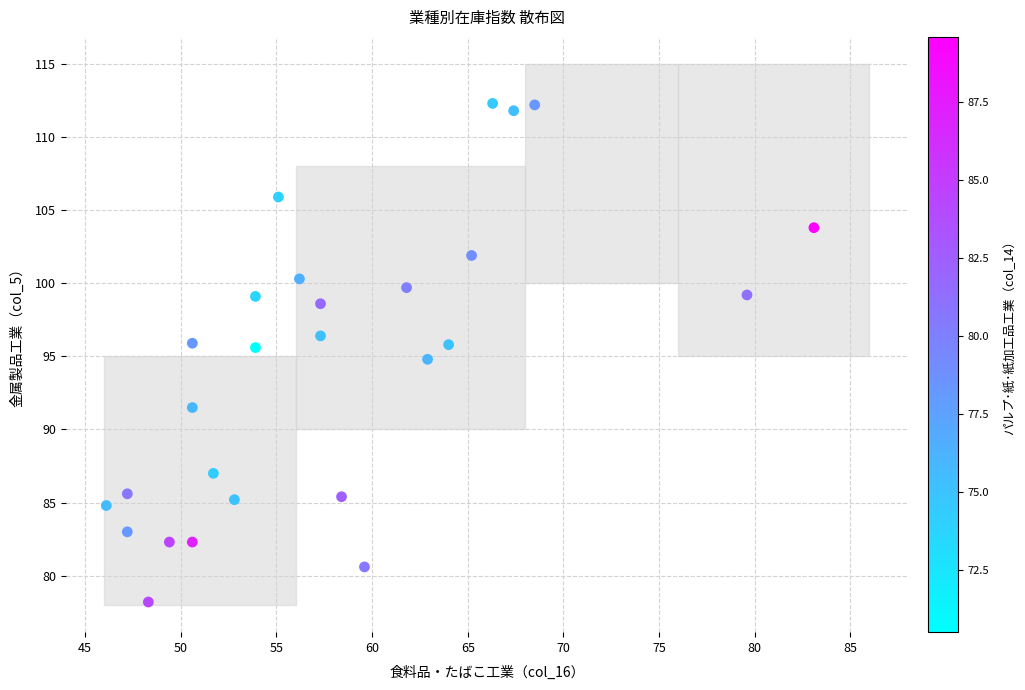

What is the range of Y values (max minus min)?

34.1